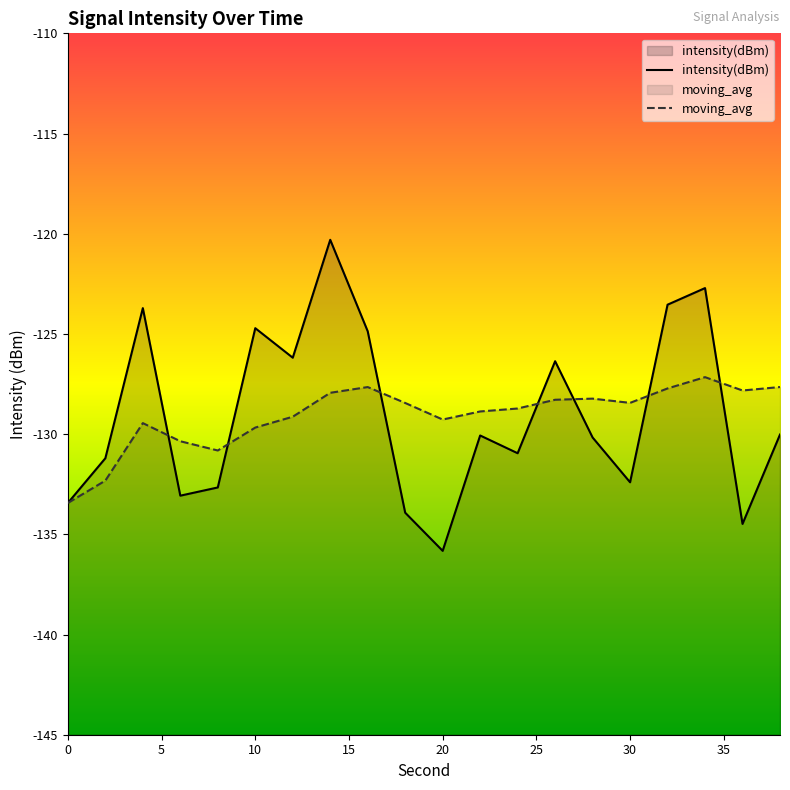

The value of intensity(dBm) at 30 is -61.7. True or false?

False